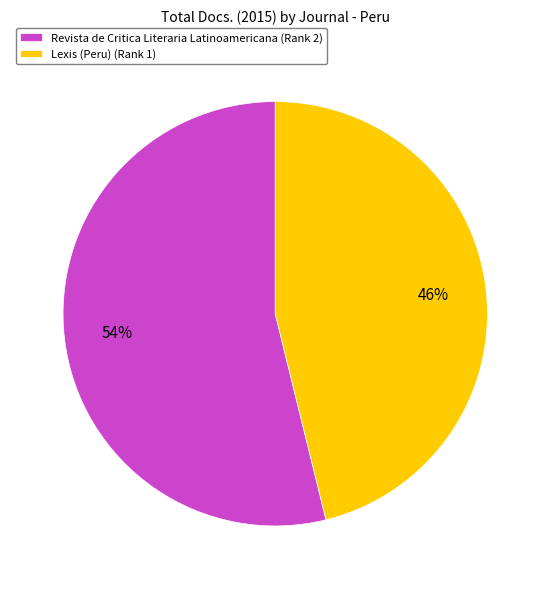

Do Revista de Critica Literaria Latinoamericana (Rank 2) and Lexis (Peru) (Rank 1) together represent more than half of the pie?

Yes